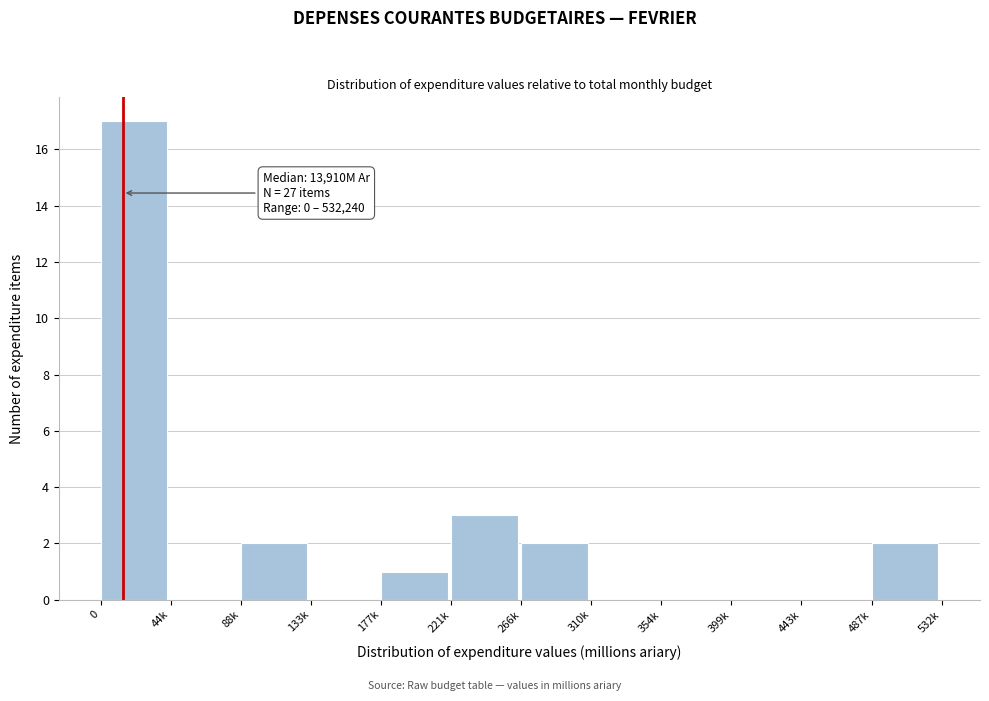

Reading left to right, extract all data points from this chart.

0=17	44k=0	88k=2	133k=0	177k=1	221k=3	266k=2	310k=0	354k=0	399k=0	443k=0	487k=2